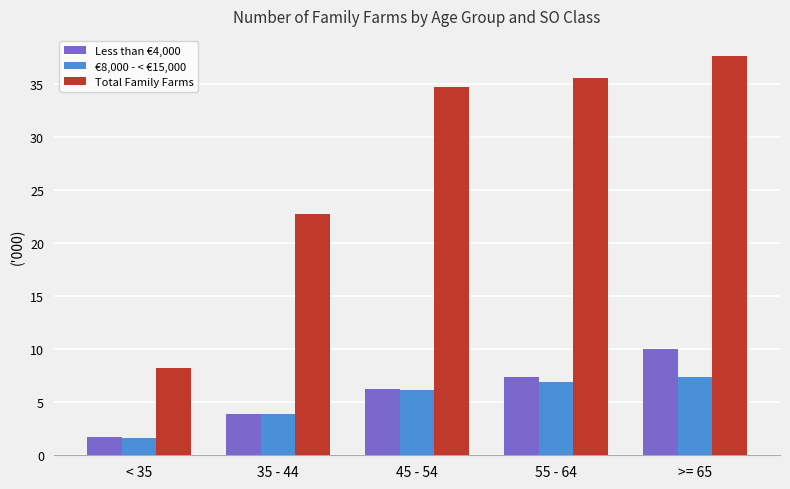

True or false: Total Family Farms has a value of 54.6 at 55 - 64.

False